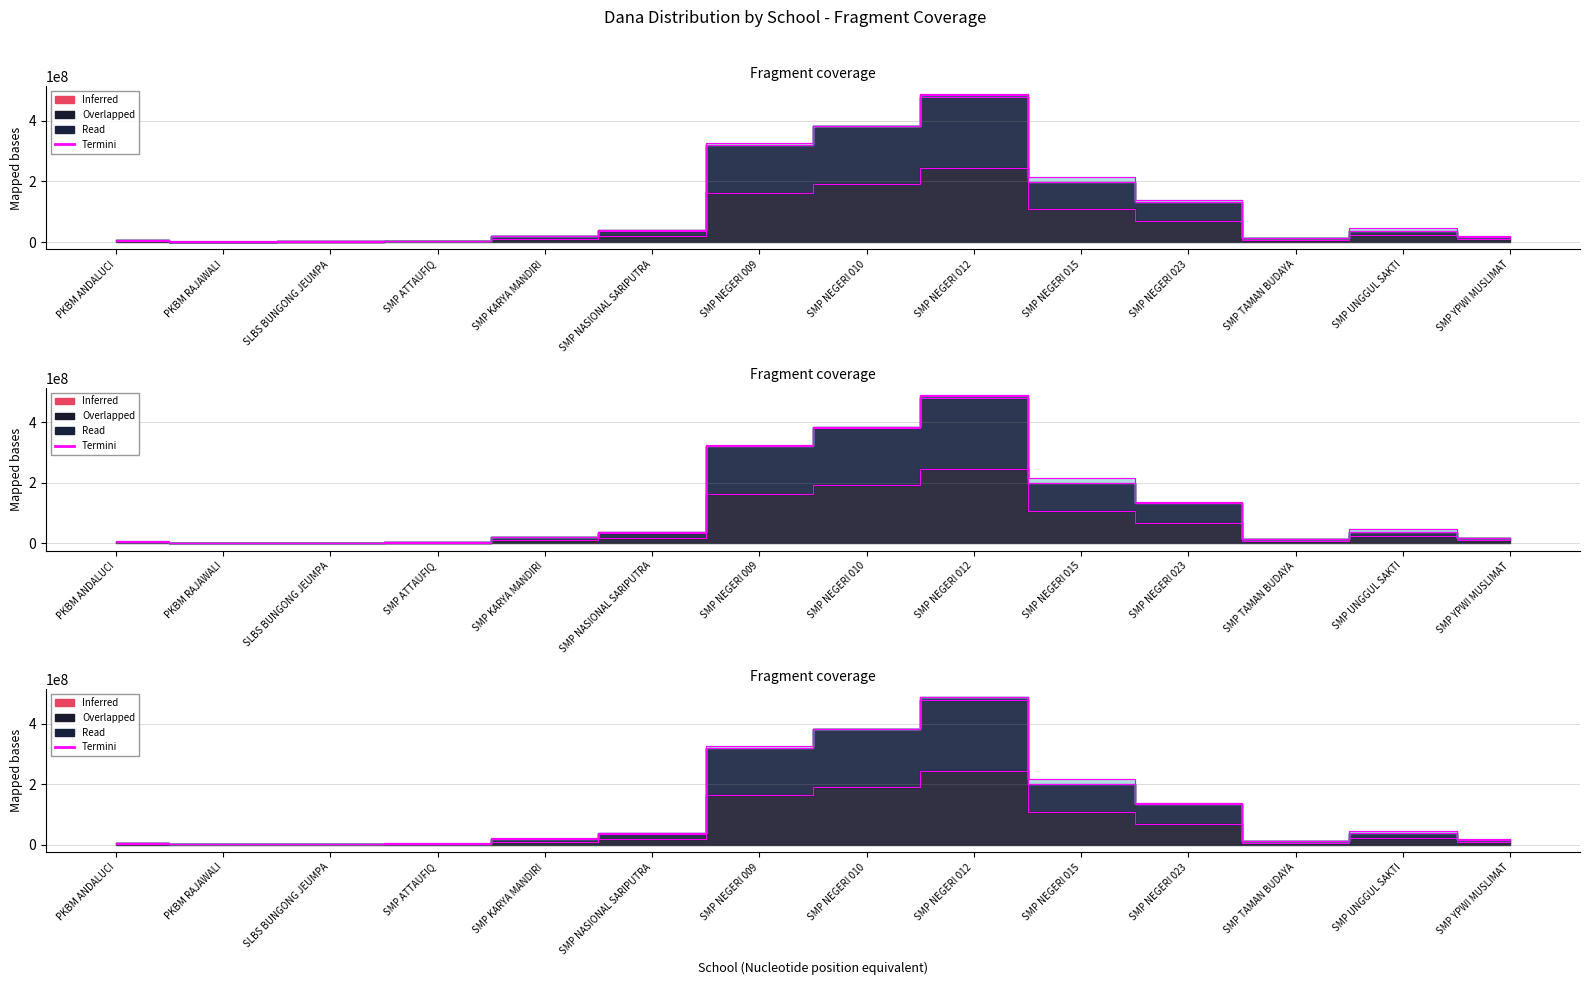

True or false: Siswa Disalurkan and Disalurkan (Dana) cross at least once.

False